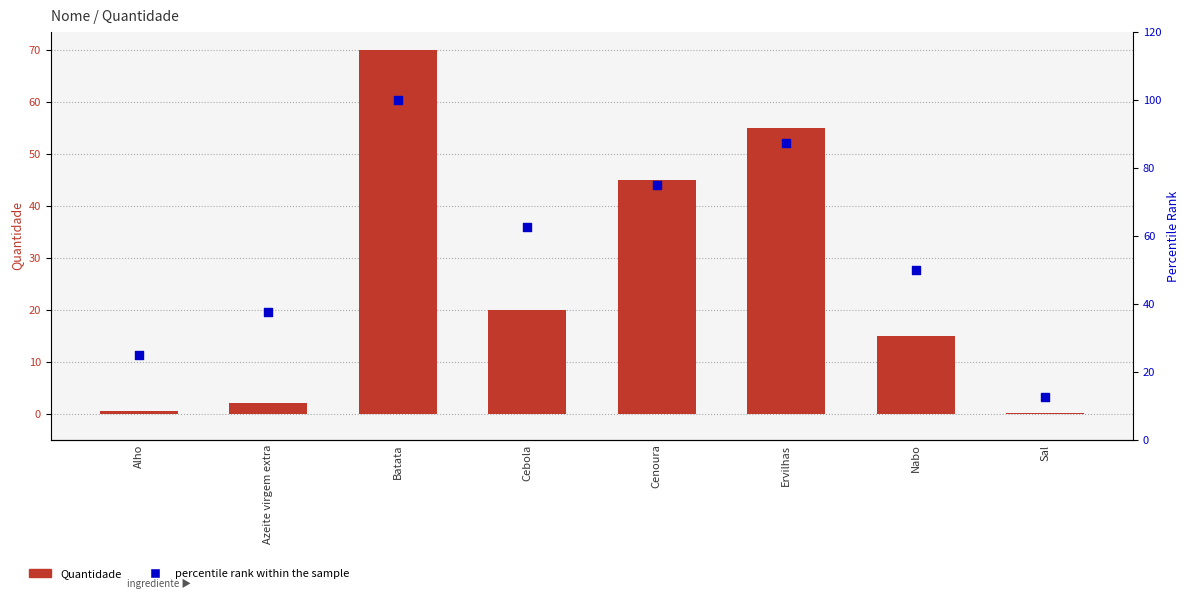

At which category is the sum across all series the highest?

Batata